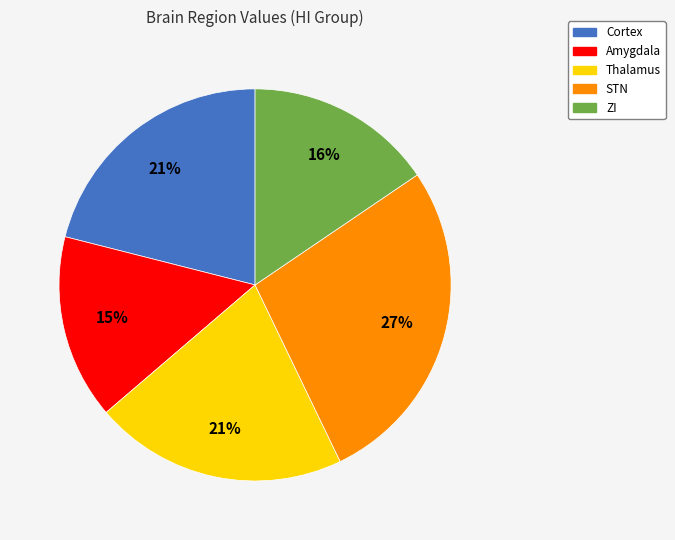

Is the sum of Cortex and STN greater than half?

No